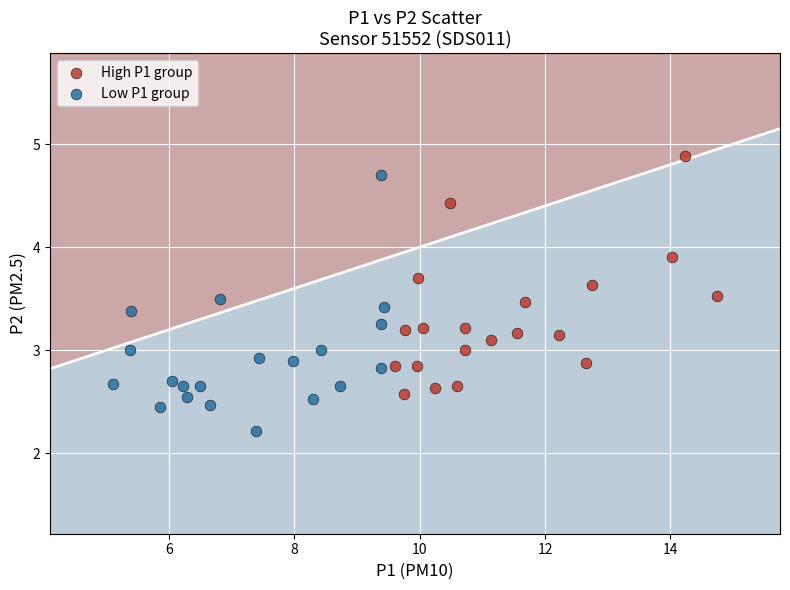

Which series has the largest Y range (max minus min)?

Low P1 group